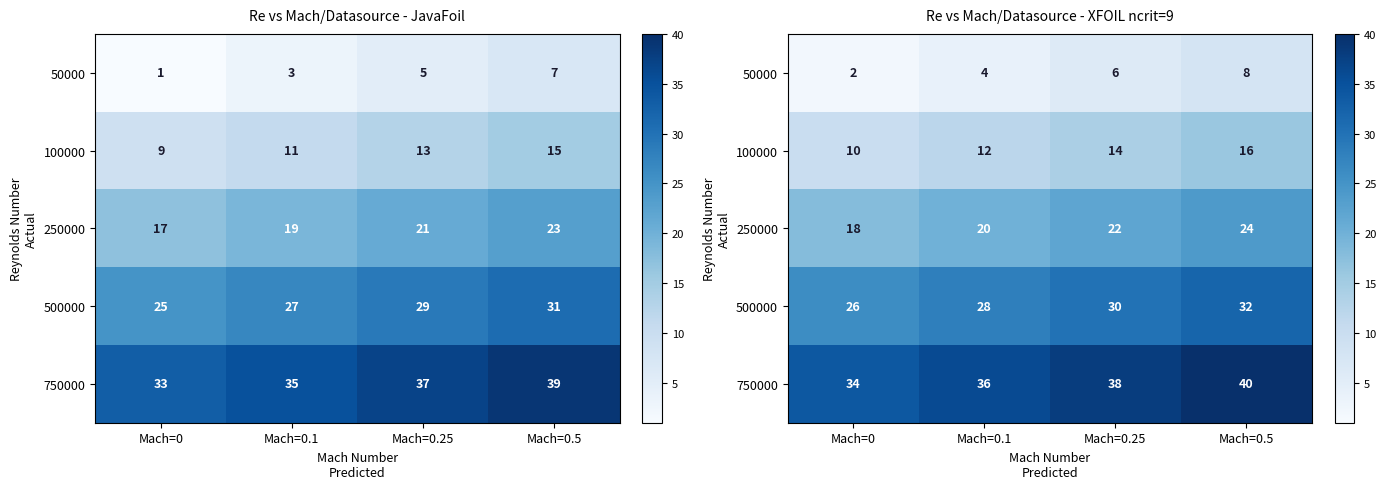

What is the average value of the 750000 series?

37